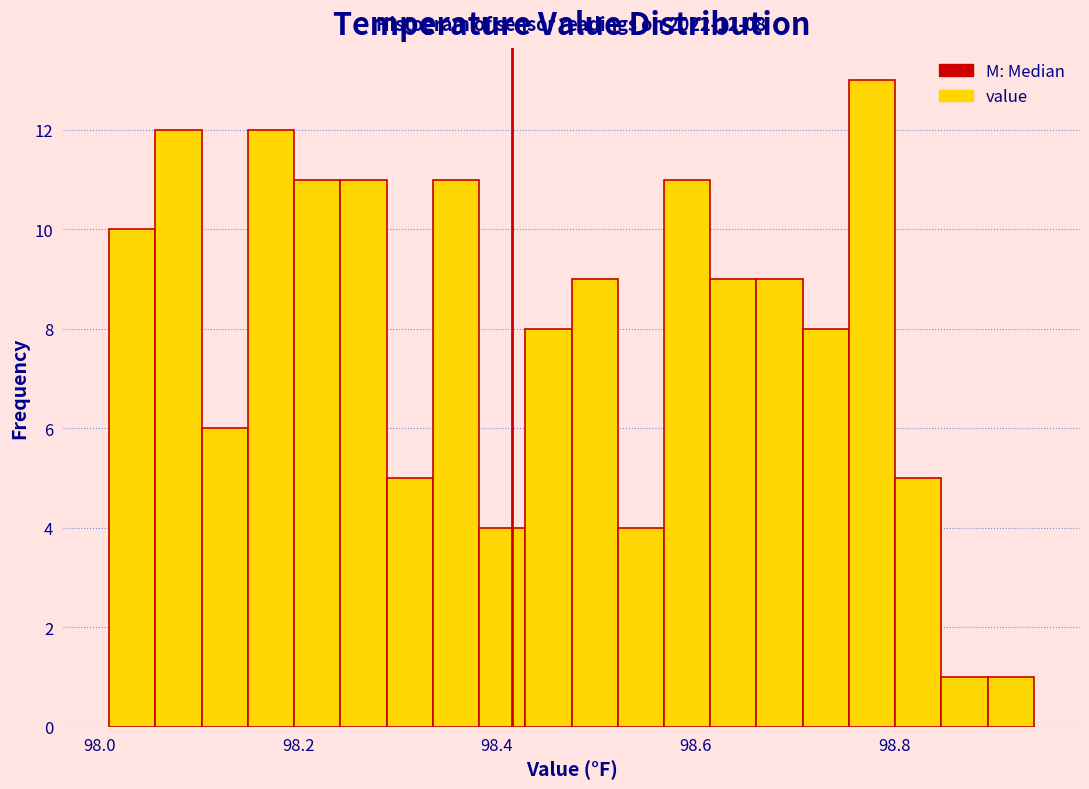

Read against the x-axis, roughly where is the centre of the tallest bar?

98.78